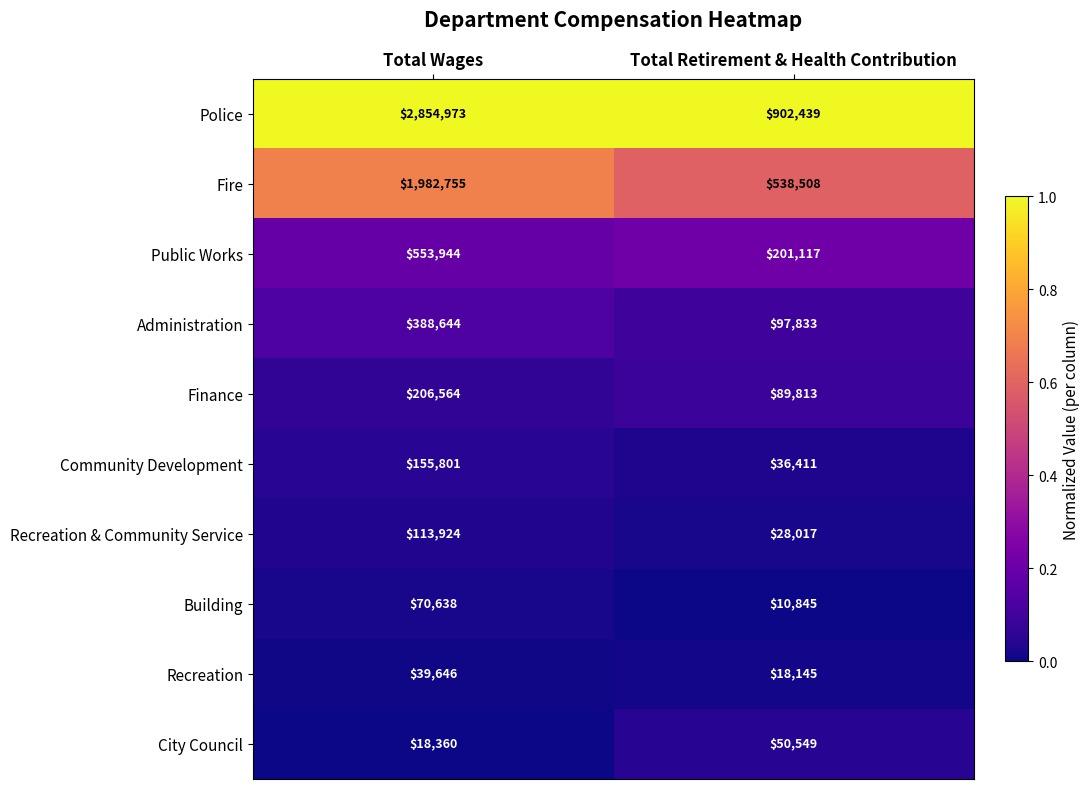

The City Council series shows 50549 at Total Retirement & Health Contribution. True or false?

True